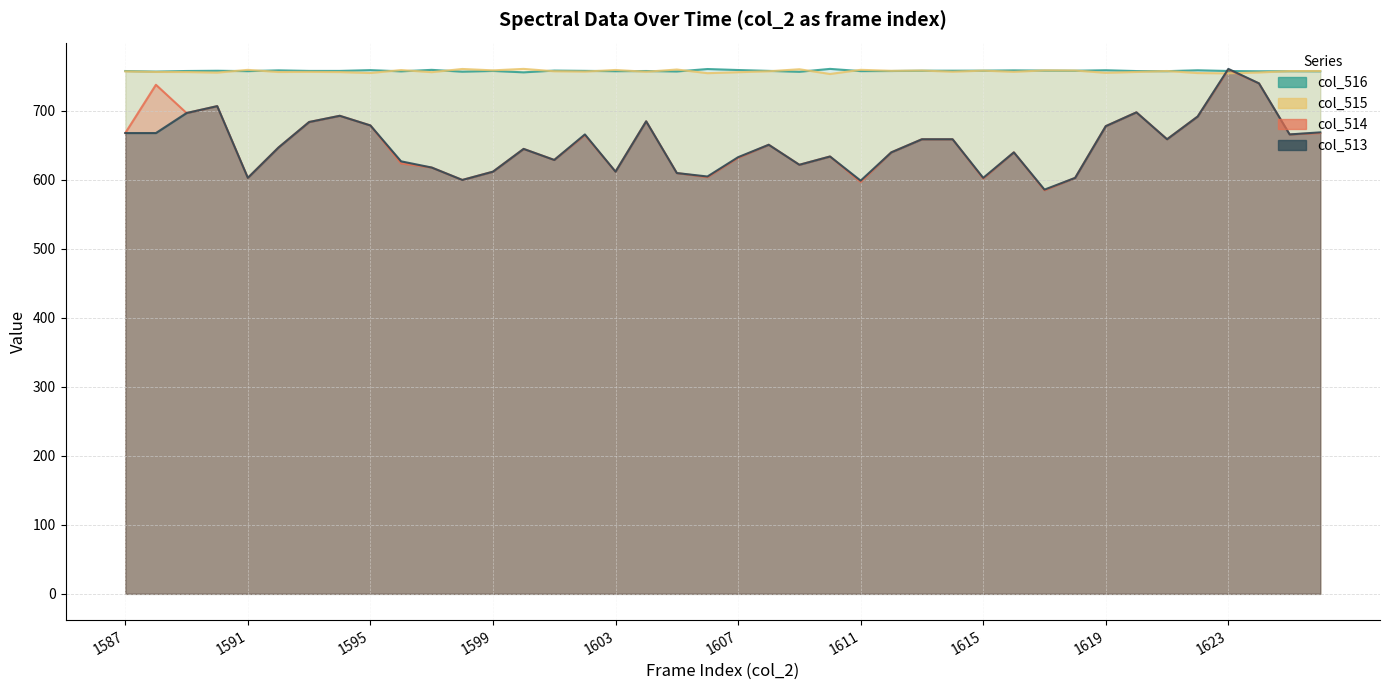

Reading left to right, extract all data points from this chart.

col_515: 1587=757.4	1588=756.6	1589=756.5	1590=755.6	1591=759.6	1592=756.5	1593=756.7	1594=756.4	1595=755.0	1596=759.3	1597=756.3	1598=760.9	1599=758.9	1600=761.0	1601=757.6	1602=757.1	1603=759.4	1604=756.8	1605=760.1	1606=754.8	1607=756.2	1608=757.6	1609=760.5	1610=753.6	1611=759.6	1612=758.2	1613=758.6	1614=756.9	1615=758.5	1616=756.8	1617=758.8	1618=758.6	1619=755.3	1620=756.6	1621=757.9	1622=755.0	1623=754.6	1624=755.8	1625=757.8	1626=757.9
col_516: 1587=757.9	1588=757.1	1589=757.9	1590=758.3	1591=757.7	1592=758.9	1593=758.1	1594=758.1	1595=759.2	1596=757.4	1597=759.6	1598=756.9	1599=758.0	1600=756.0	1601=758.5	1602=758.1	1603=757.6	1604=757.9	1605=757.3	1606=760.8	1607=759.3	1608=758.1	1609=756.8	1610=761.0	1611=757.8	1612=757.9	1613=758.3	1614=758.4	1615=758.4	1616=758.8	1617=758.5	1618=758.3	1619=759.0	1620=757.8	1621=757.7	1622=759.0	1623=757.9	1624=757.5	1625=757.6	1626=757.5
col_513: 1587=668.0	1588=668.0	1589=697.0	1590=707.0	1591=603.0	1592=647.0	1593=684.0	1594=693.0	1595=679.0	1596=627.0	1597=618.0	1598=600.0	1599=612.0	1600=645.0	1601=629.0	1602=666.0	1603=612.0	1604=685.0	1605=610.0	1606=605.0	1607=633.0	1608=651.0	1609=622.0	1610=634.0	1611=599.0	1612=640.0	1613=659.0	1614=659.0	1615=603.0	1616=640.0	1617=586.0	1618=603.0	1619=678.0	1620=698.0	1621=659.0	1622=692.0	1623=761.0	1624=740.0	1625=666.0	1626=669.0
col_514: 1587=668.0	1588=738.0	1589=697.0	1590=707.0	1591=603.0	1592=647.0	1593=684.0	1594=693.0	1595=679.0	1596=624.0	1597=618.0	1598=600.0	1599=612.0	1600=645.0	1601=629.0	1602=665.0	1603=612.0	1604=685.0	1605=610.0	1606=604.0	1607=632.0	1608=651.0	1609=622.0	1610=634.0	1611=597.0	1612=640.0	1613=659.0	1614=659.0	1615=602.0	1616=640.0	1617=585.0	1618=603.0	1619=678.0	1620=698.0	1621=659.0	1622=692.0	1623=760.0	1624=740.0	1625=666.0	1626=668.0